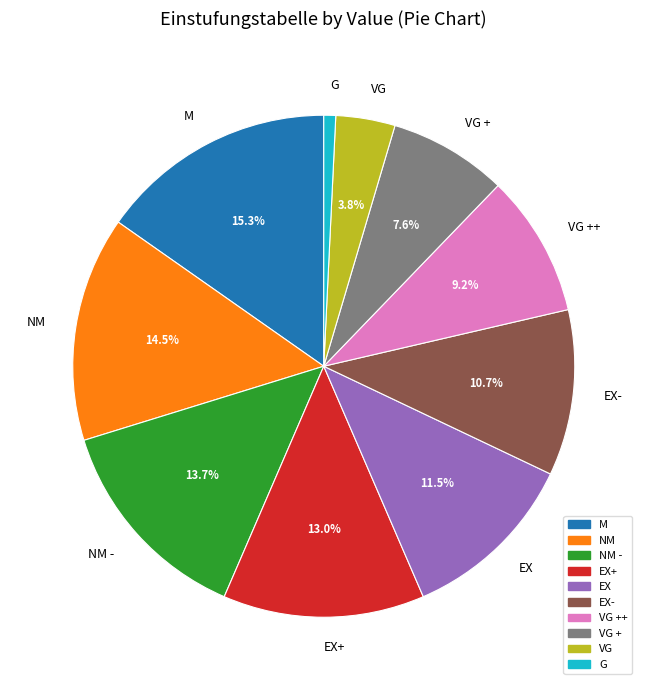

Do M and EX- together represent more than half of the pie?

No